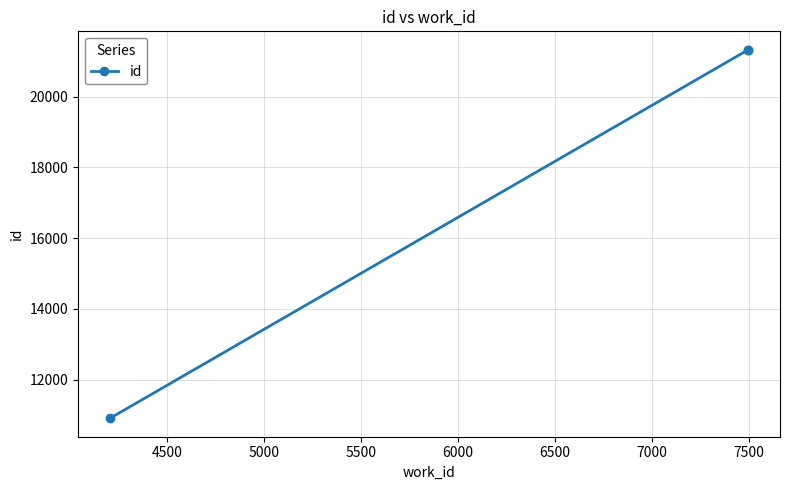

What is the maximum value shown in the chart?

21322